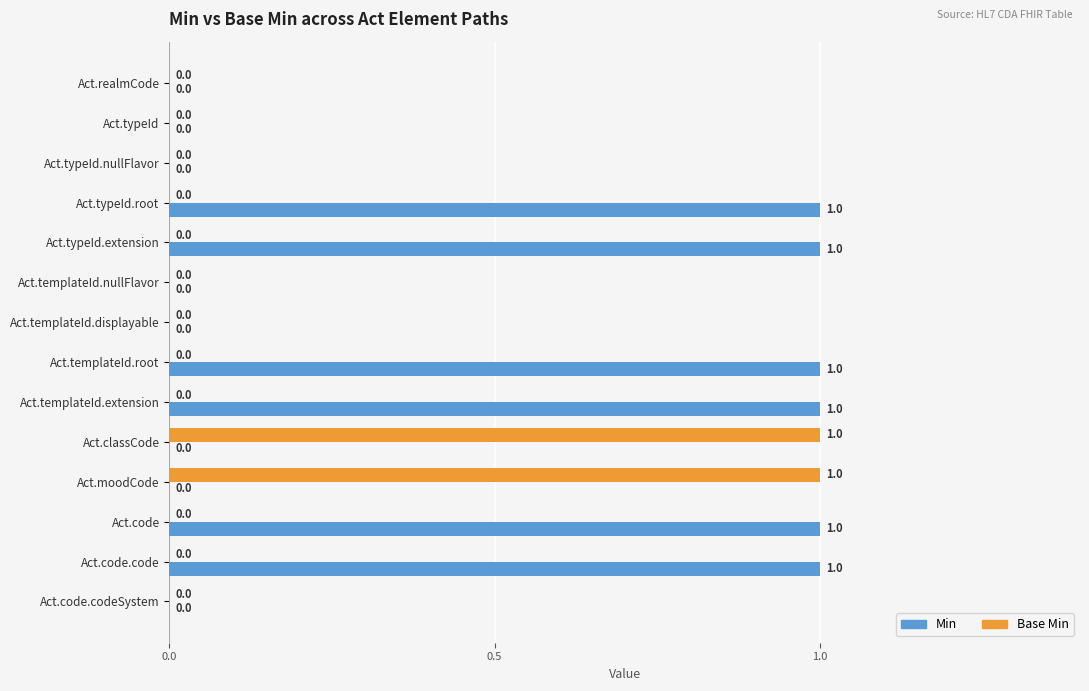

Is it true that Base Min equals 0 at Act.templateId.displayable?

True